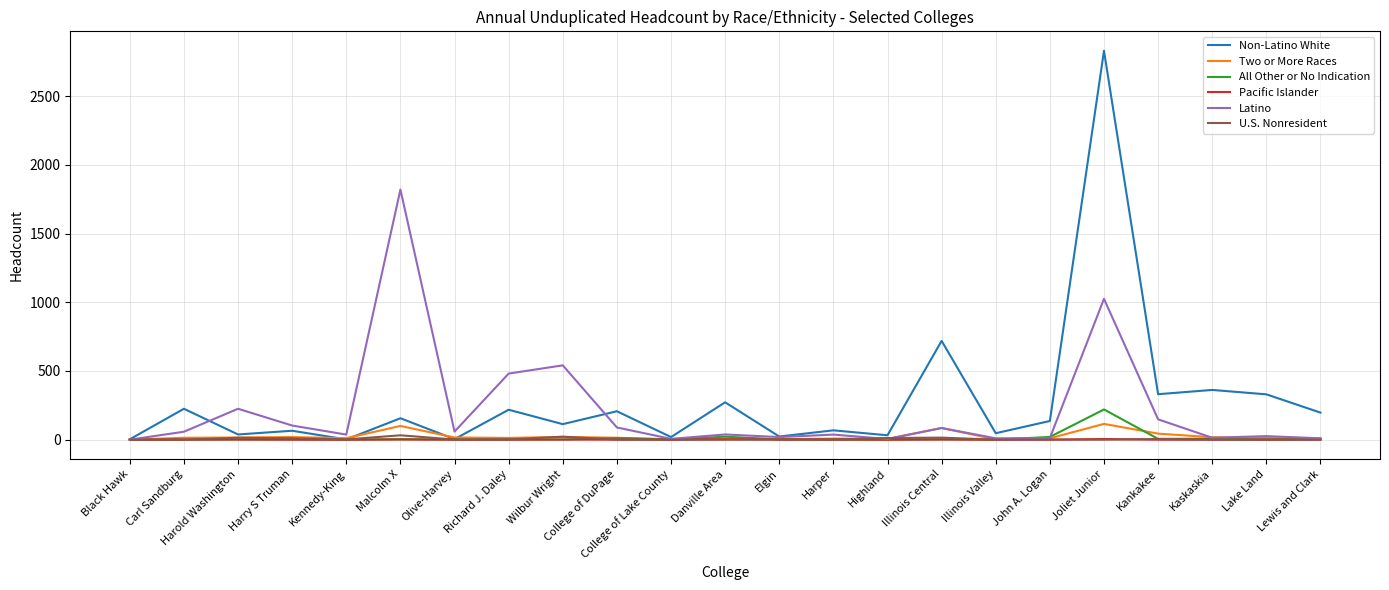

At which category is the sum across all series the highest?

Joliet Junior